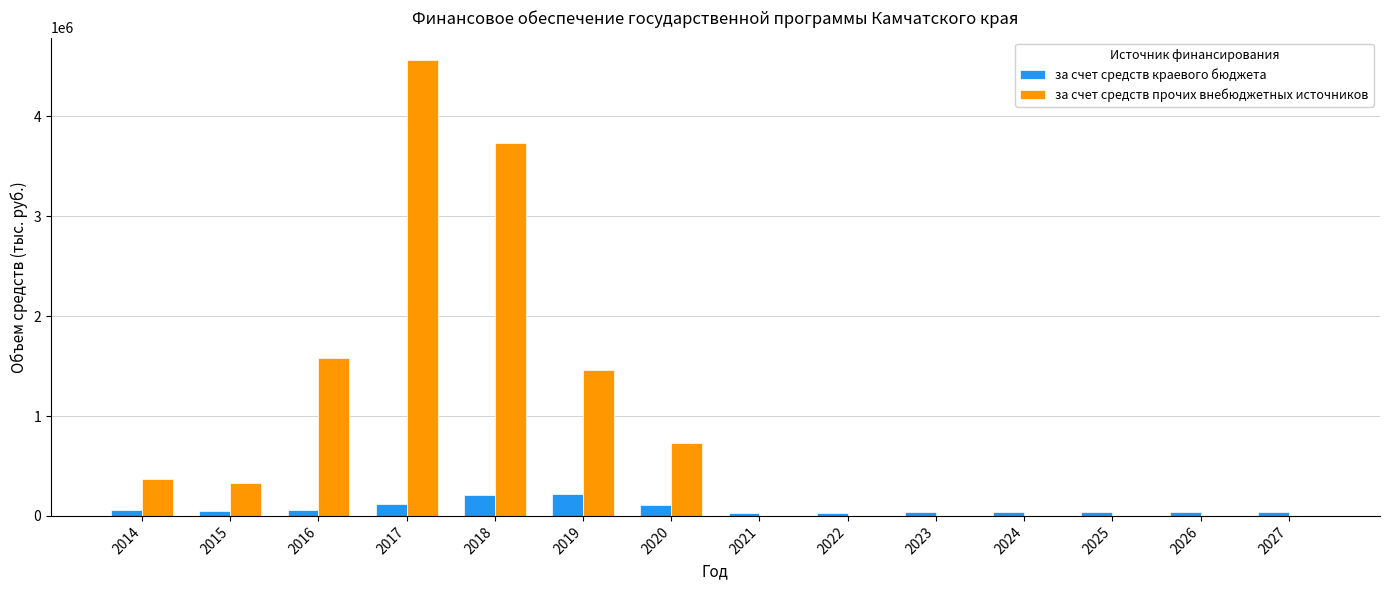

At which label does за счет средств прочих внебюджетных источников first exceed 329233?

2014